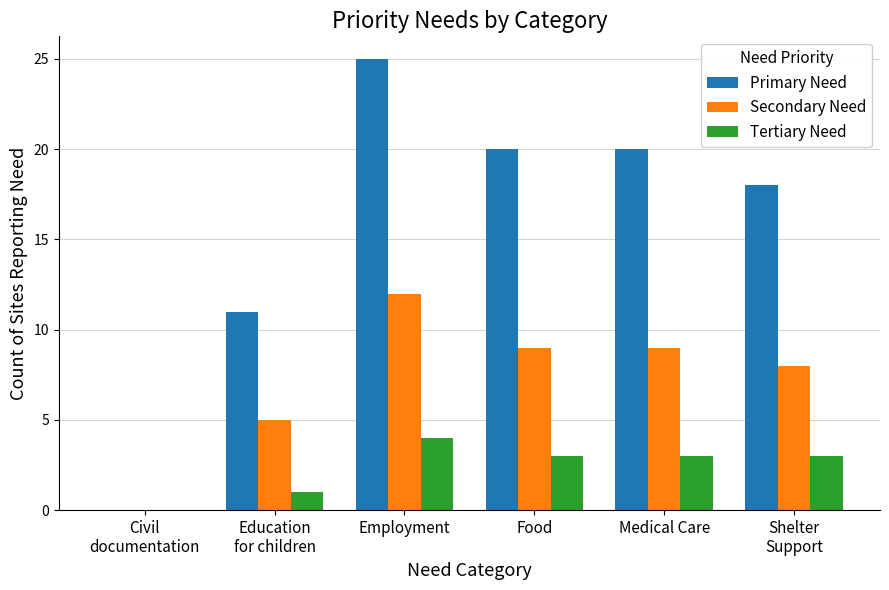

Reading left to right, list all the values displayed in this chart.

Primary Need: 0	11	25	20	20	18
Secondary Need: 0	5	12	9	9	8
Tertiary Need: 0	1	4	3	3	3